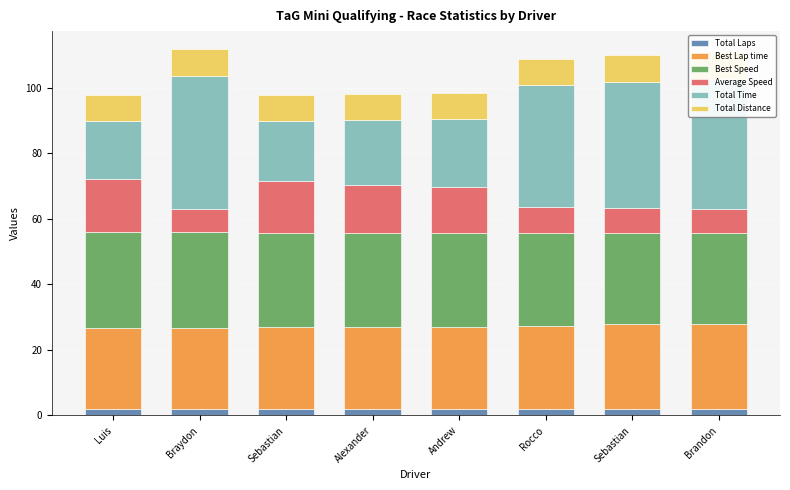

What is the average value of the Total Laps series?

2.0